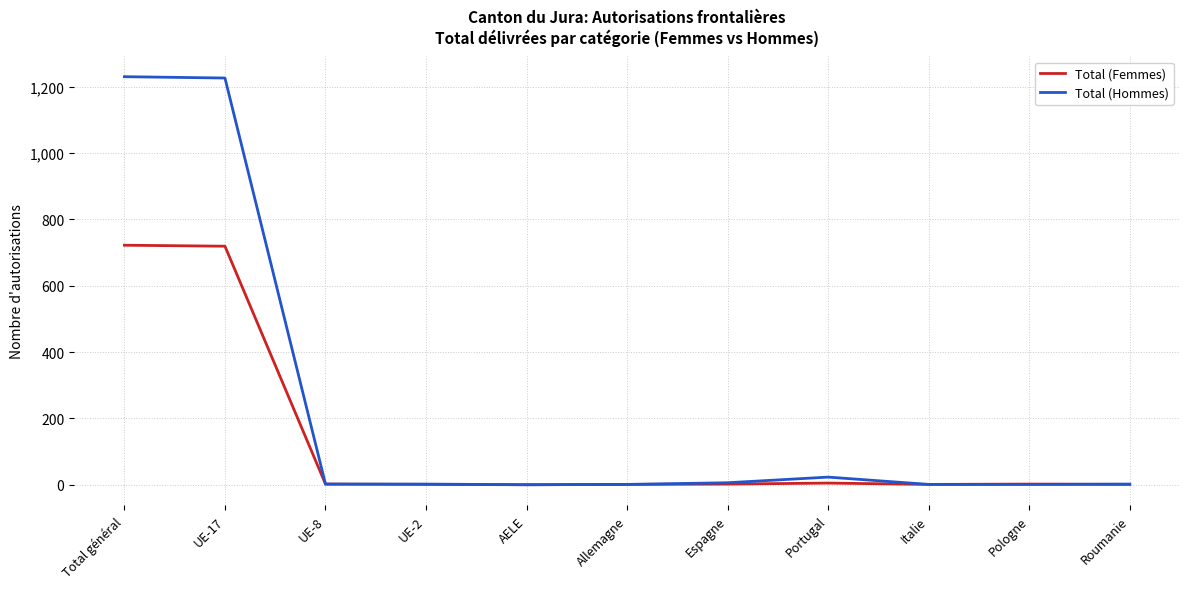

Where is Total (Hommes) nearest to the value 615?

Portugal